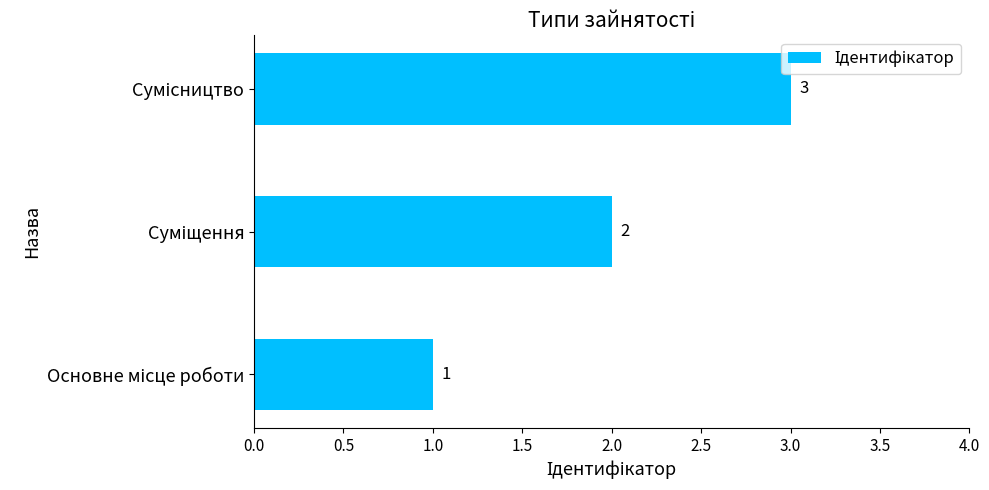

How many data points are less than 2?

1